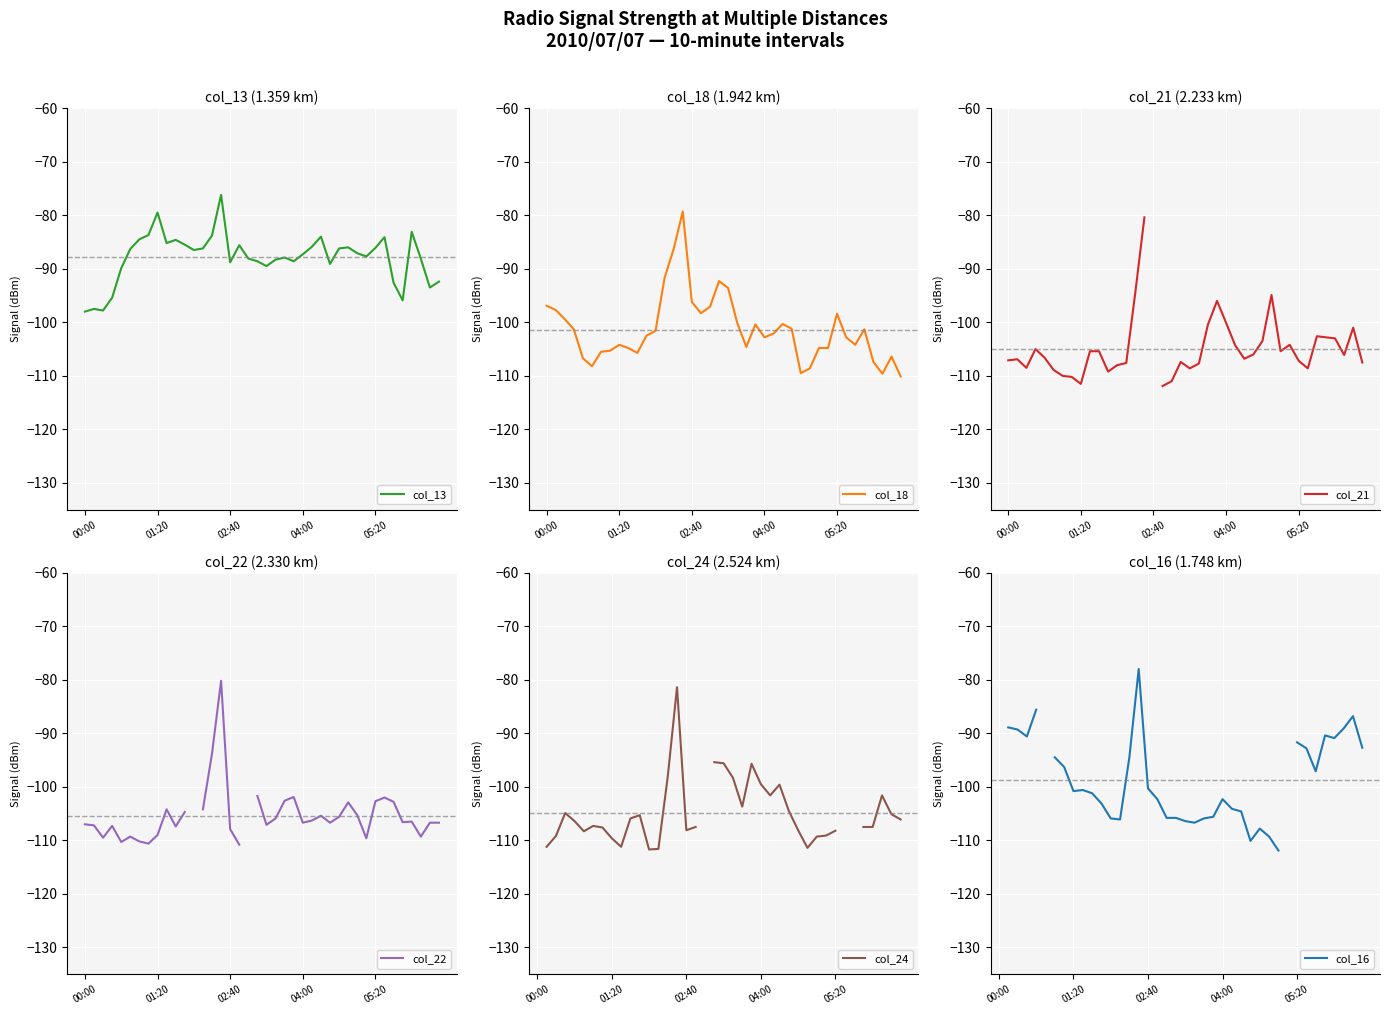

What is the average value of the col_13 series?

-87.9